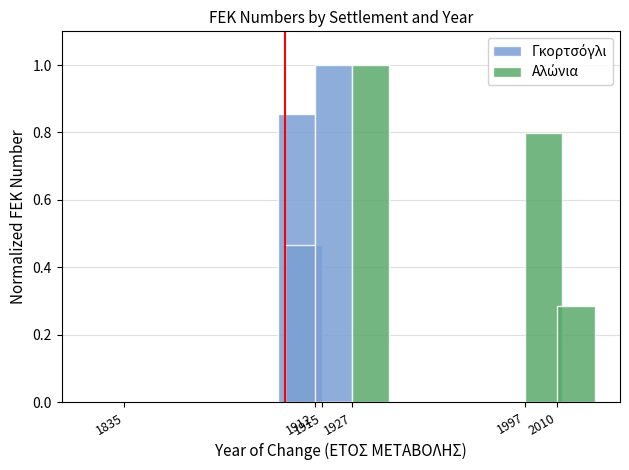

What is the difference between the maximum and second lowest values in the Γκορτσόγλι series?

1.0